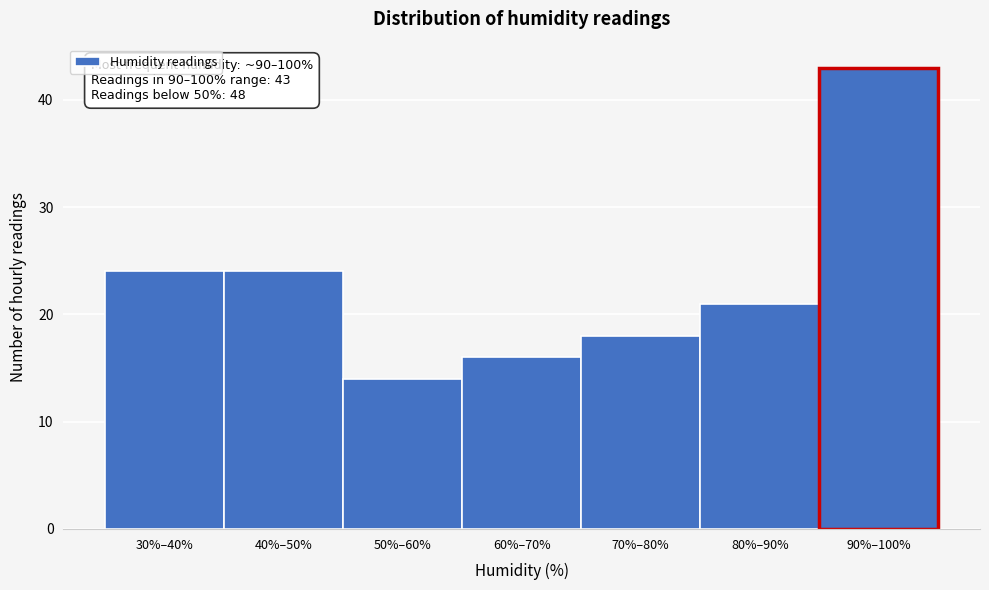

Reading left to right, what are all the values shown in this chart?

24	24	14	16	18	21	43